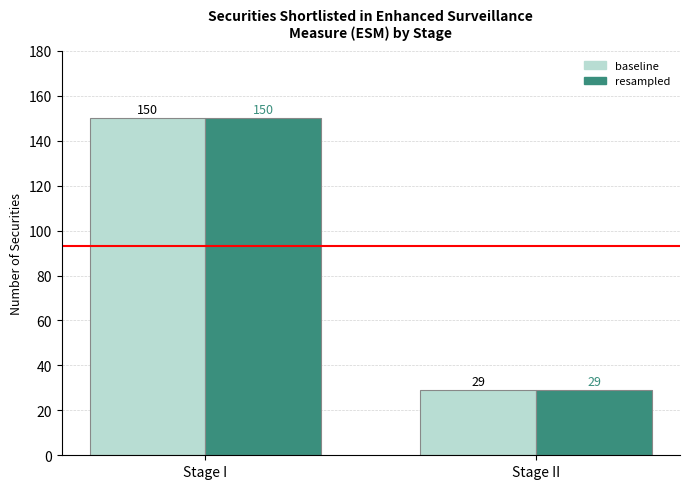

What is the smallest value displayed?

29